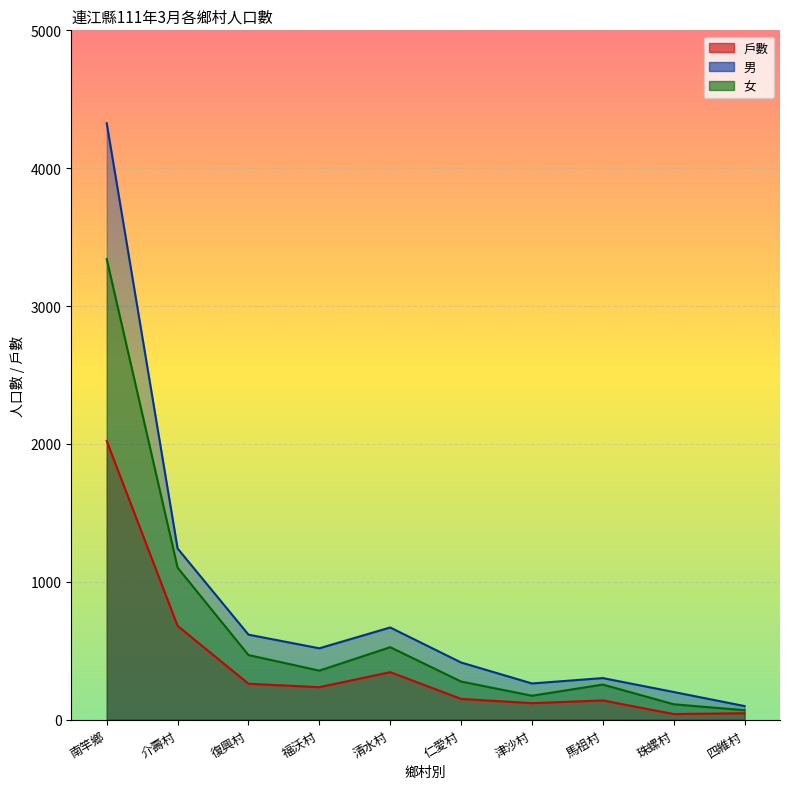

Reading right to left, list all the values displayed in this chart.

戶數: 四維村=47	珠螺村=41	馬祖村=140	津沙村=120	仁愛村=151	清水村=345	福沃村=236	復興村=261	介壽村=681	南竿鄉=2022
男: 四維村=99	珠螺村=201	馬祖村=302	津沙村=263	仁愛村=415	清水村=669	福沃村=518	復興村=617	介壽村=1242	南竿鄉=4326
女: 四維村=69	珠螺村=112	馬祖村=255	津沙村=174	仁愛村=277	清水村=526	福沃村=356	復興村=469	介壽村=1103	南竿鄉=3341